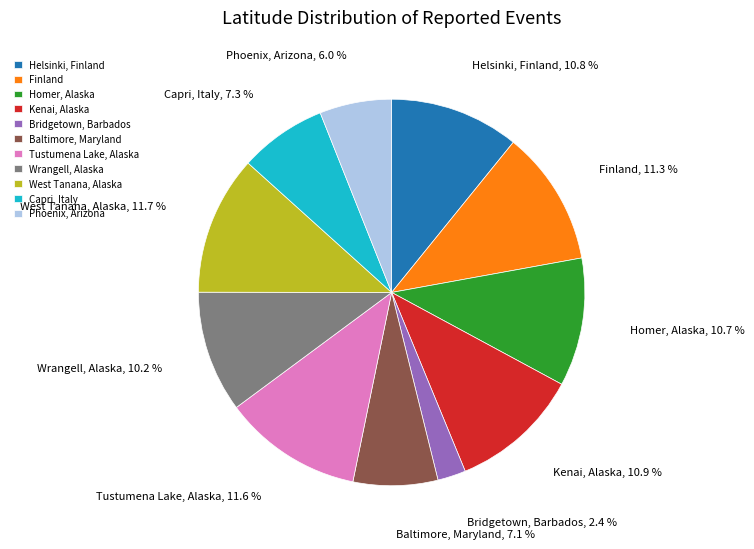

To the nearest percent, what is the combined percentage of Homer, Alaska and Bridgetown, Barbados?

13%